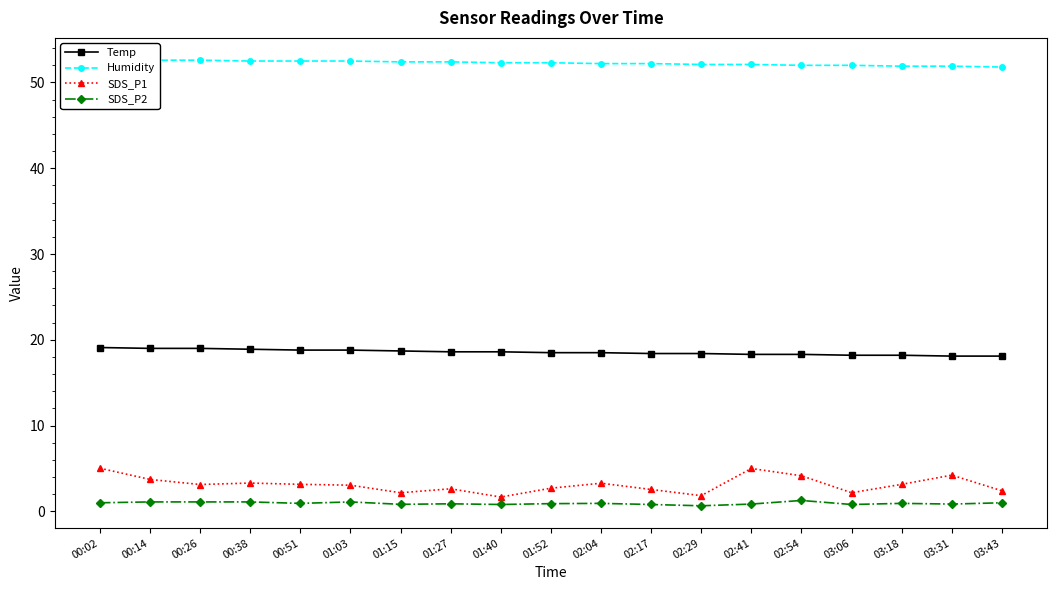

Between 00:51 and 00:38, which is larger?

00:38